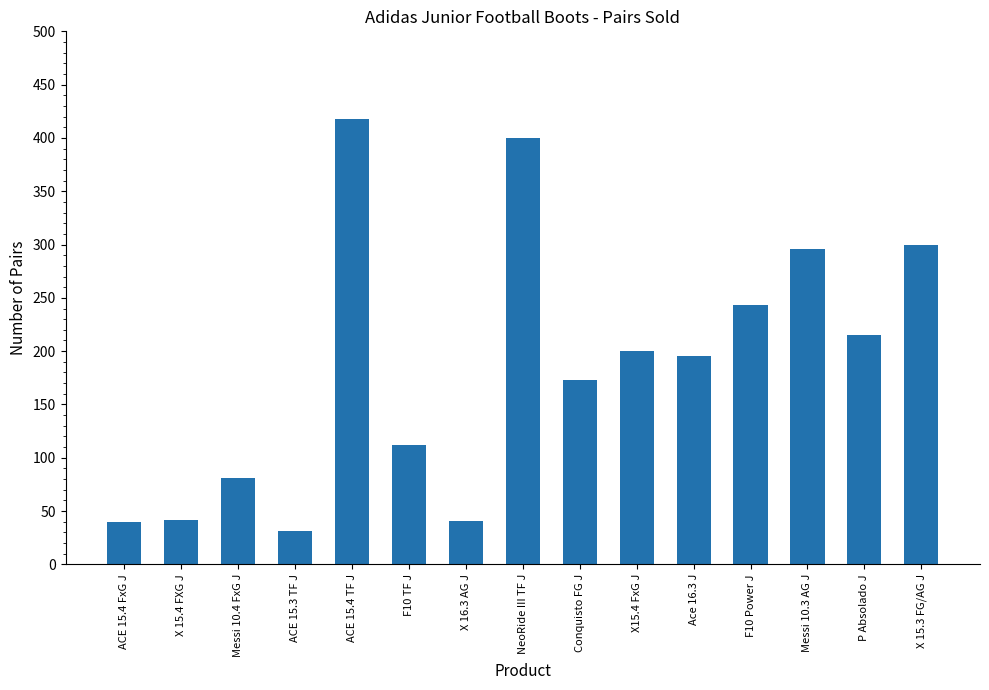

Which label corresponds to the largest value in the chart?

ACE 15.4 TF J